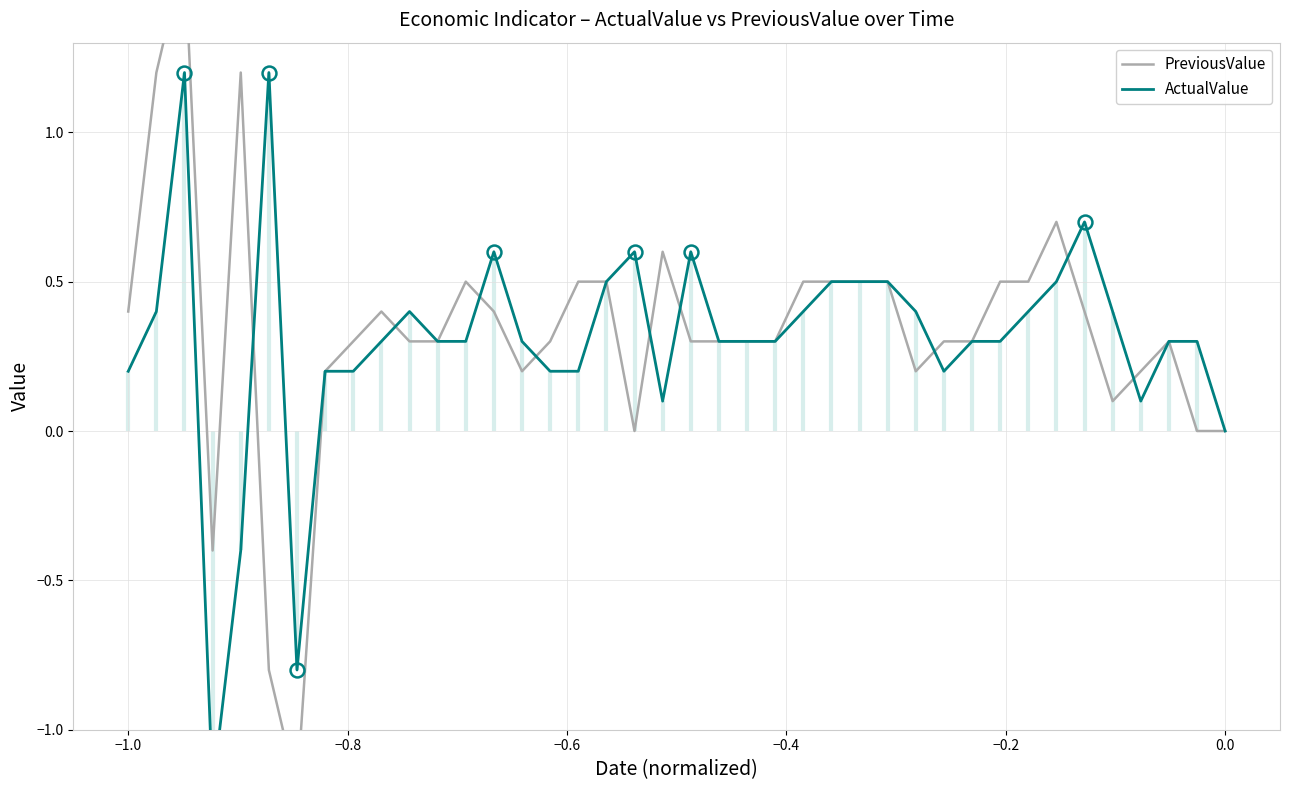

Does the chart have visible grid lines?

Yes